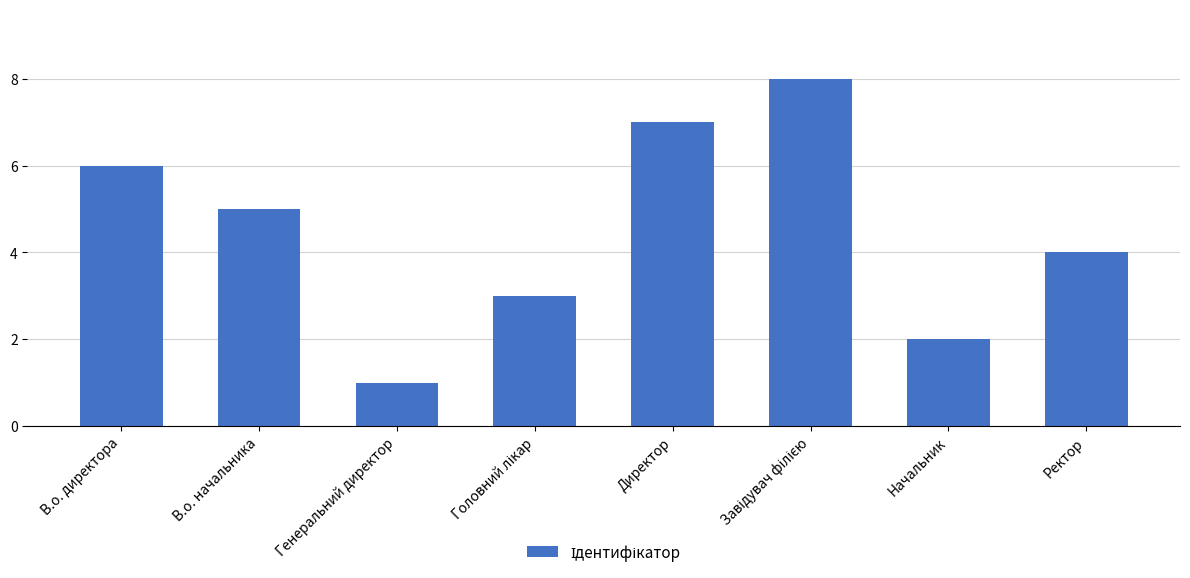

Which has a higher value, Генеральний директор or Ректор?

Ректор